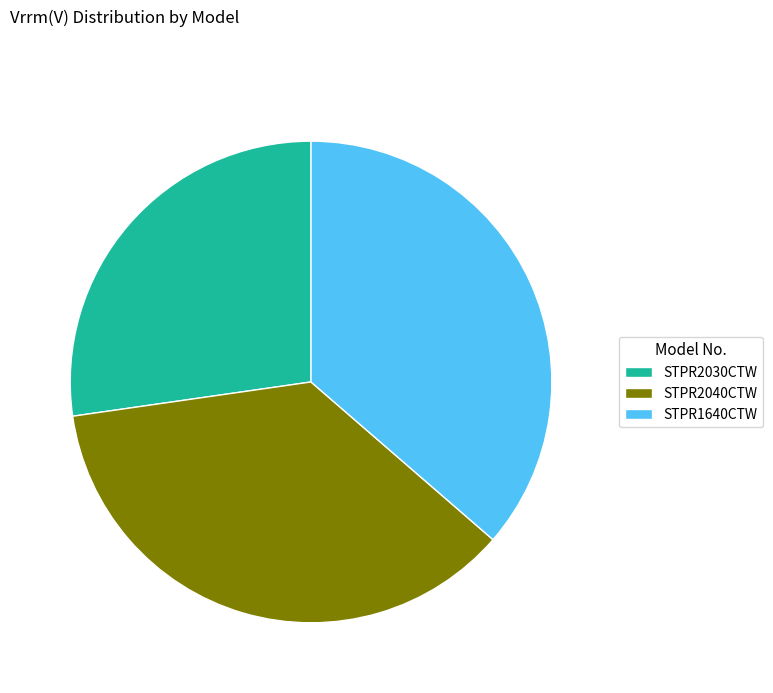

Is it true that STPR1640CTW is 36% of the pie?

True